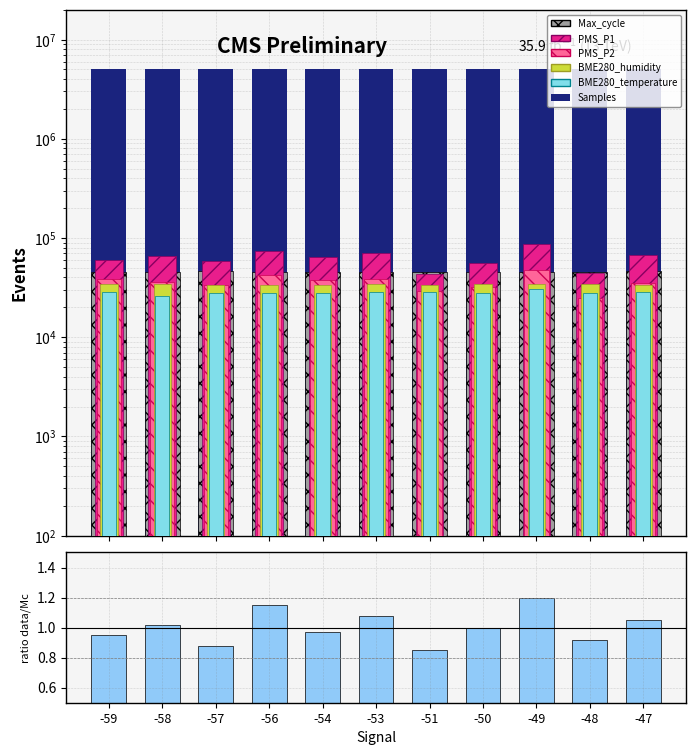

Is it true that Max_cycle equals 10436 at -54?

False